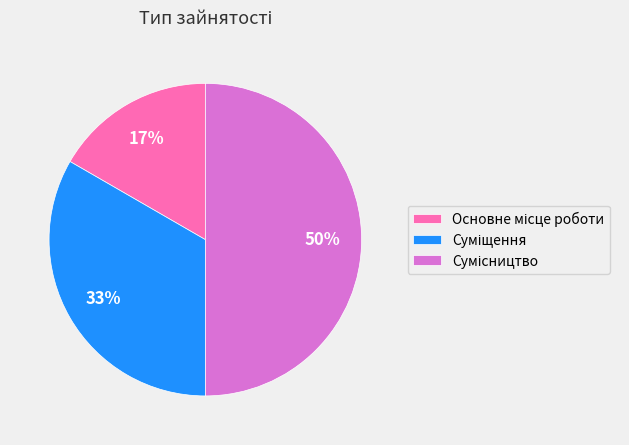

To the nearest percent, what is the difference between the largest and smallest slice percentages?

33%